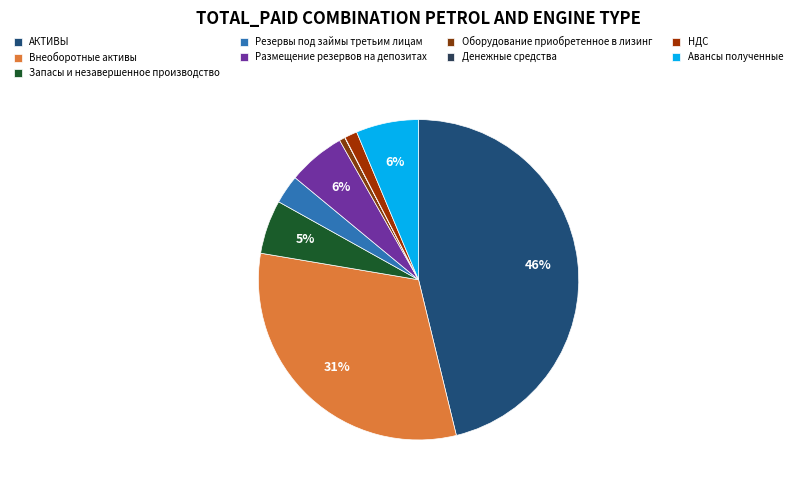

True or false: Запасы и незавершенное производство accounts for 5% of the total.

True